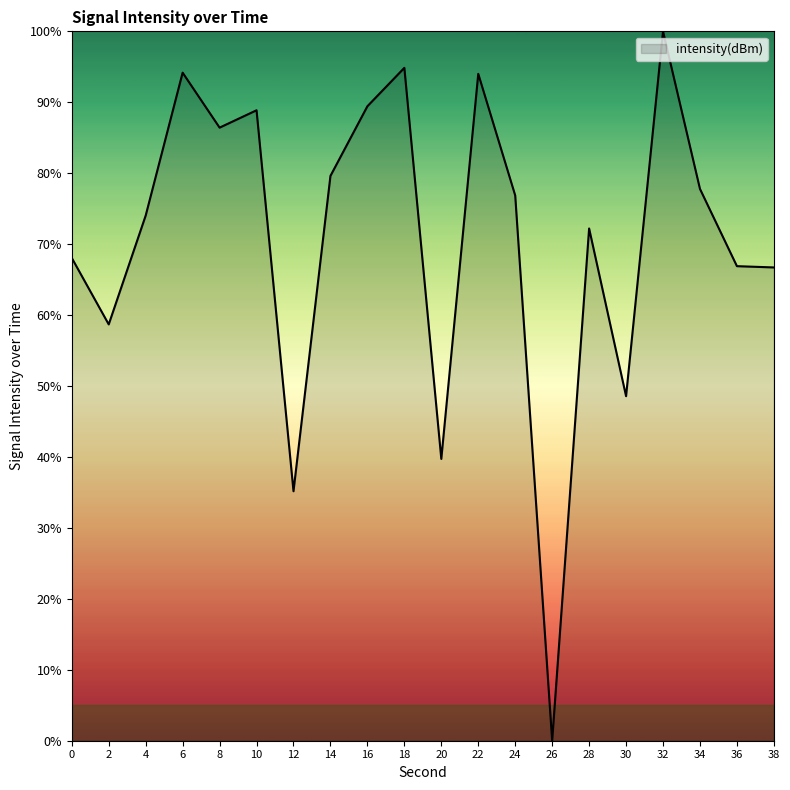

What is the change in value from 16 to 26?

-89.4